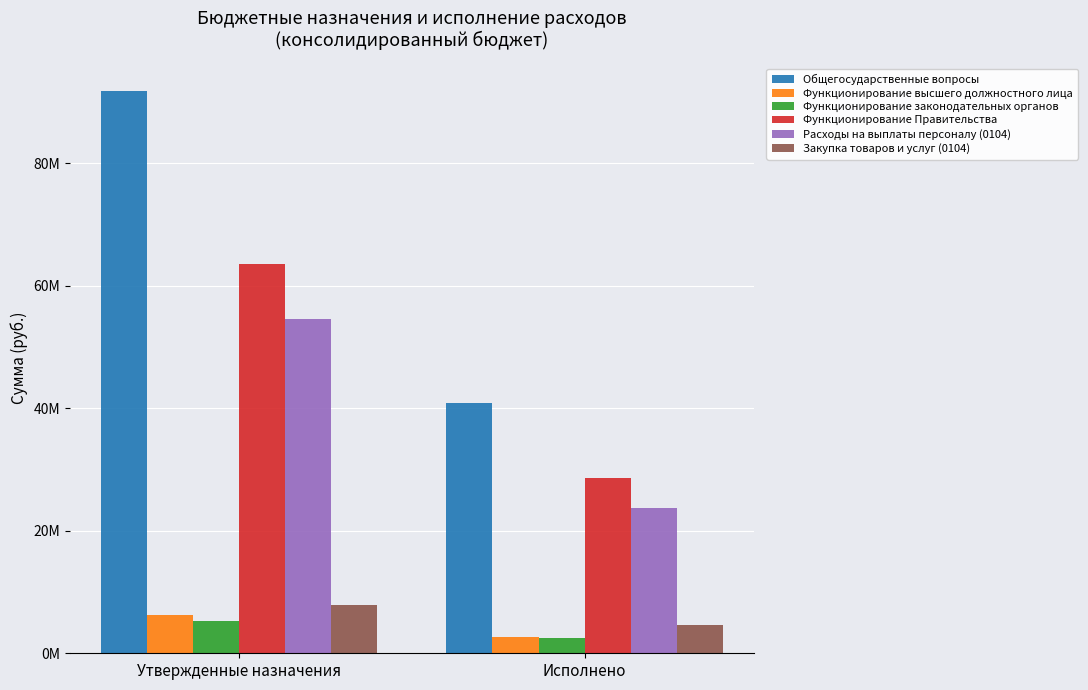

Are the bars horizontal?

No